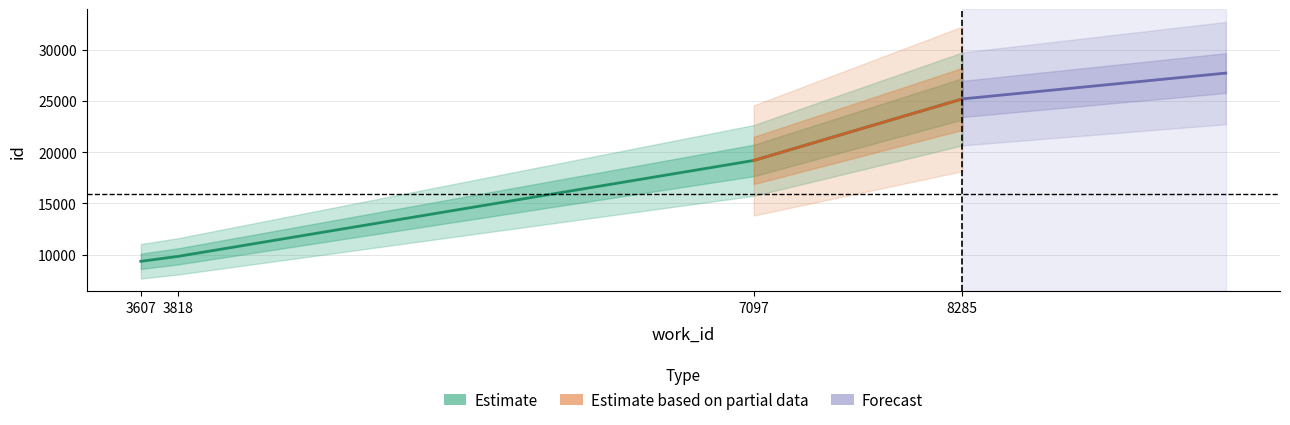

Rank the categories by value from highest to lowest.

8285, 7097, 3818, 3607